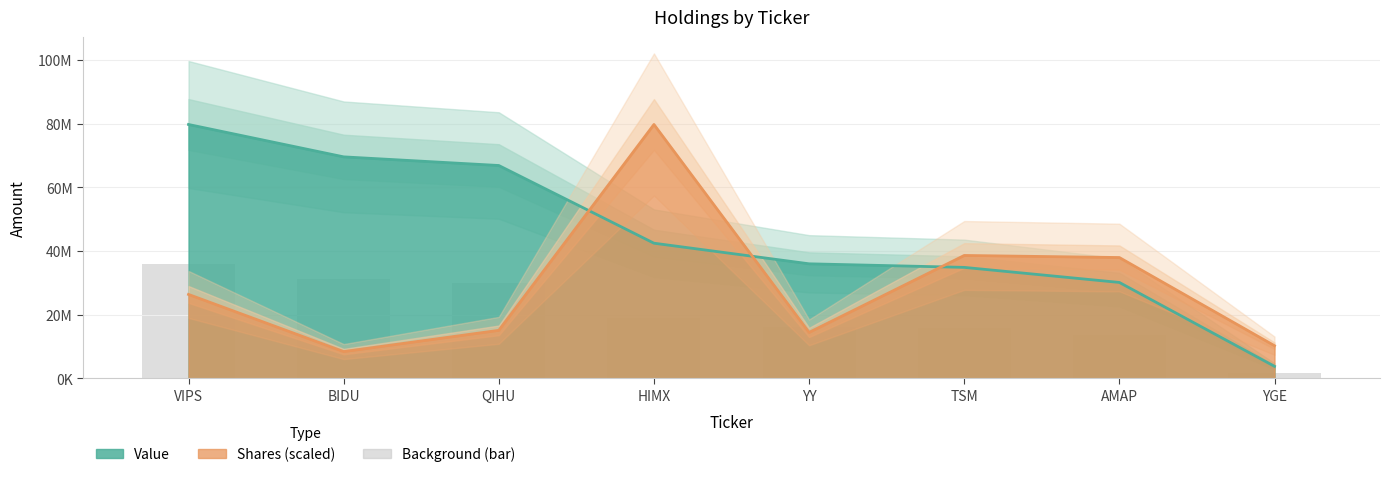

What is the greatest value displayed?

79711000.0